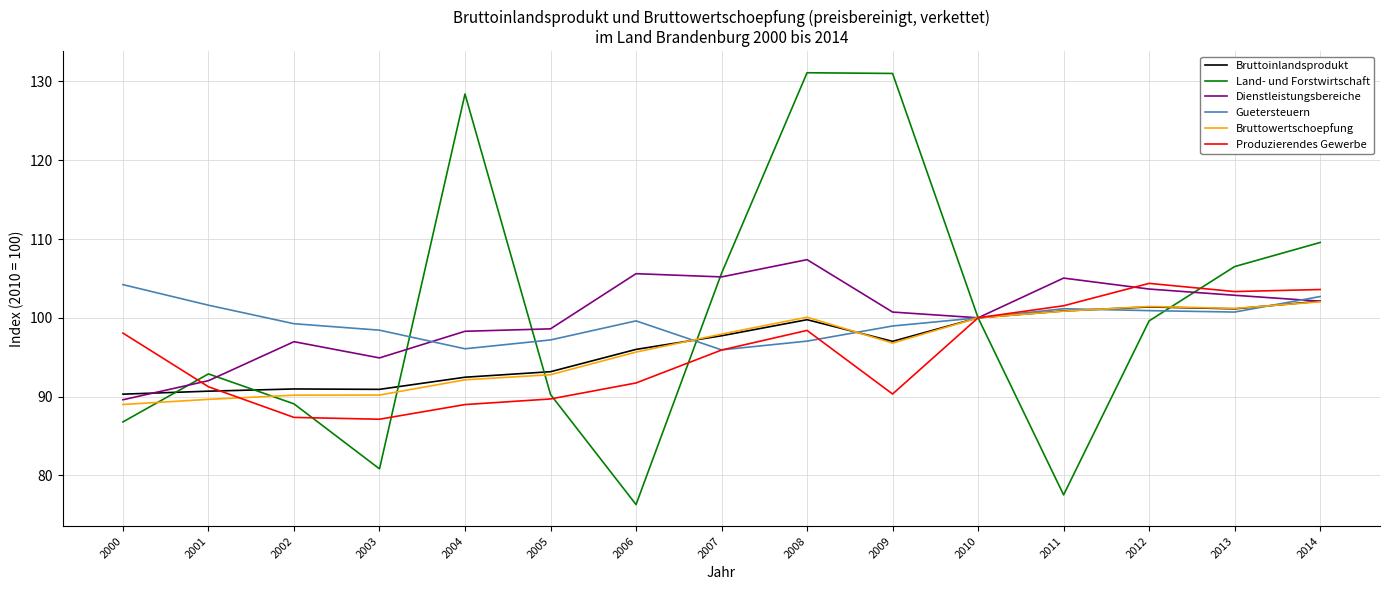

What is the greatest value displayed?

131.1